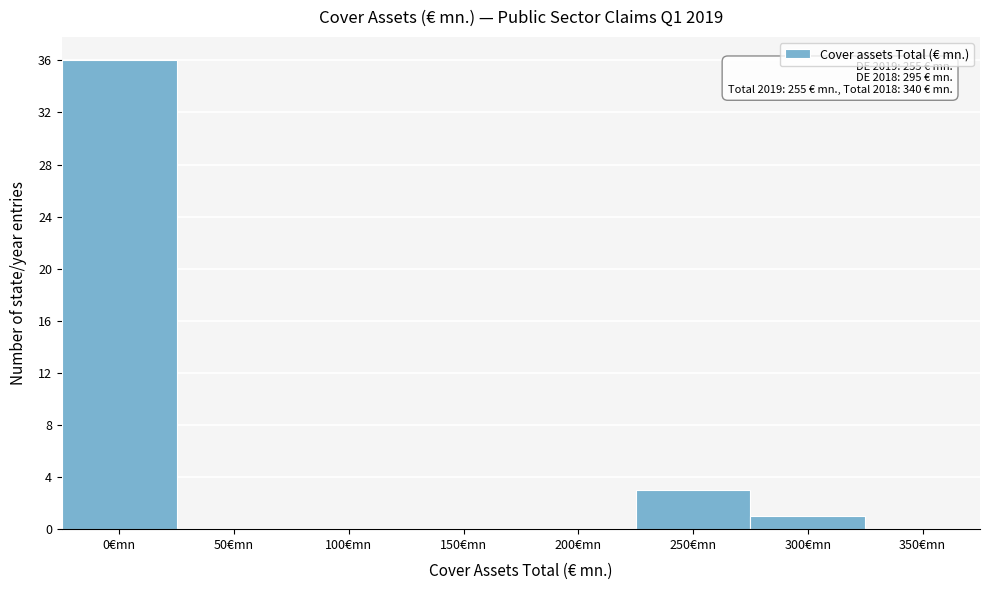

Reading right to left, what are all the values shown in this chart?

350€mn=0	300€mn=1	250€mn=3	200€mn=0	150€mn=0	100€mn=0	50€mn=0	0€mn=36